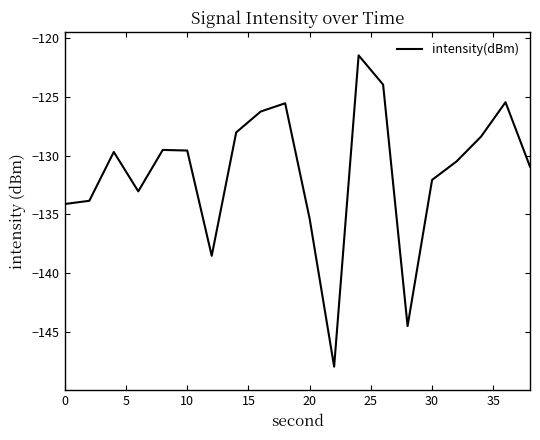

How many lines are shown in the chart?

1